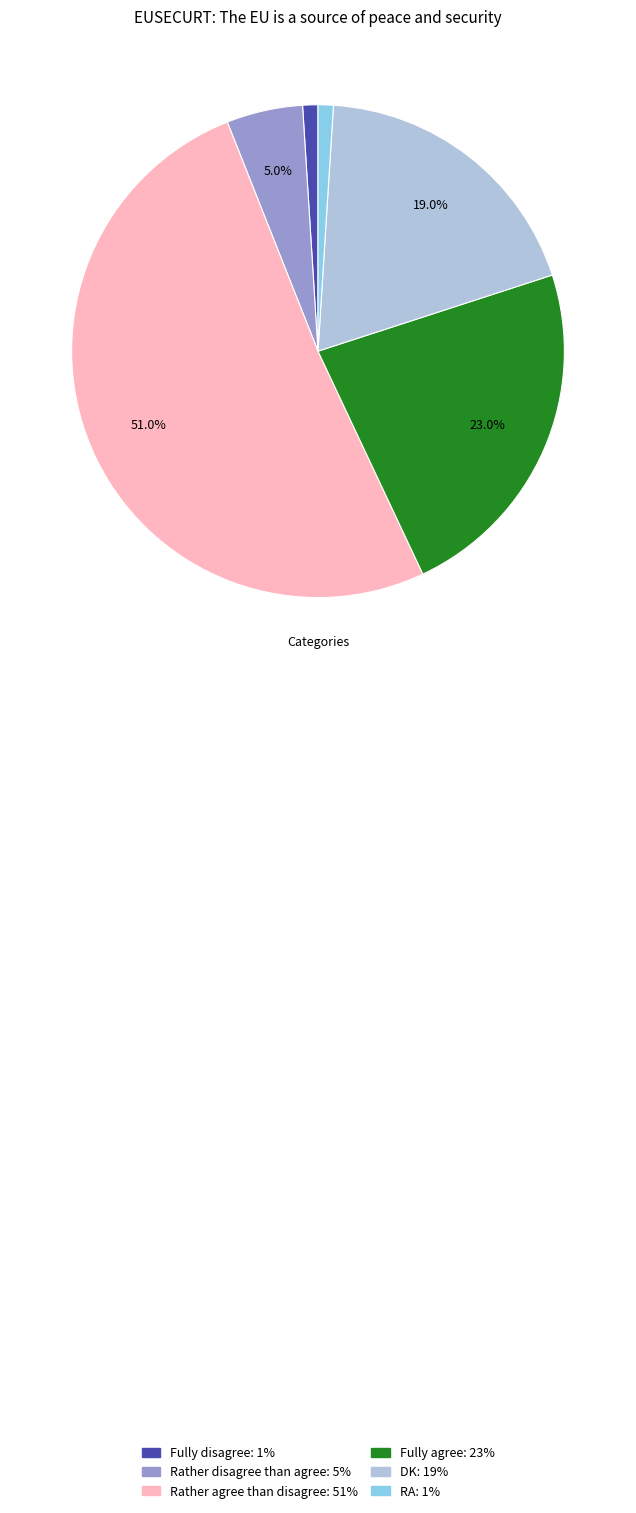

To the nearest percent, what is the combined percentage of RA and Fully agree?

24%